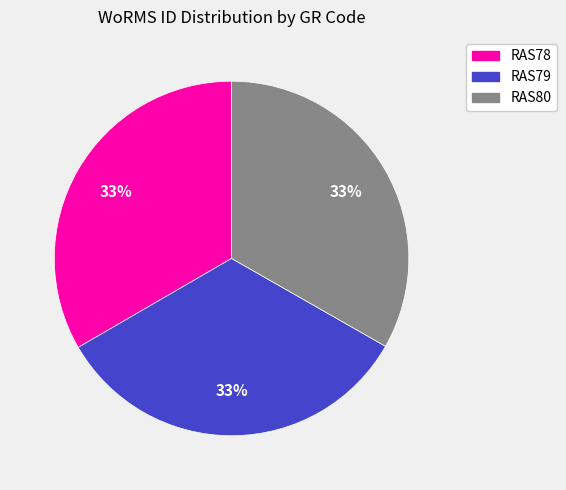

The RAS80 slice represents 33% of the pie. True or false?

True